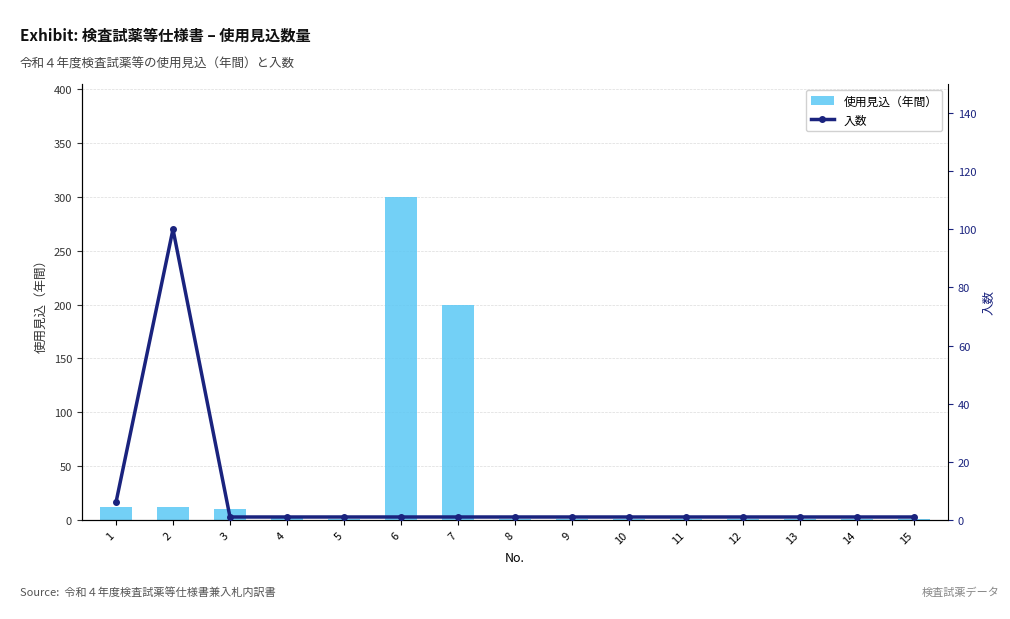

Which has a higher value, 5 or 9?

5